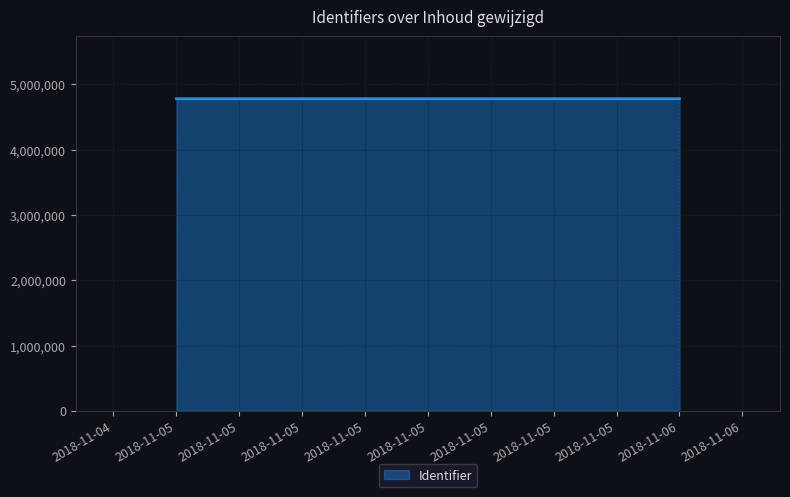

Reading right to left, extract all data points from this chart.

4781300	4781205